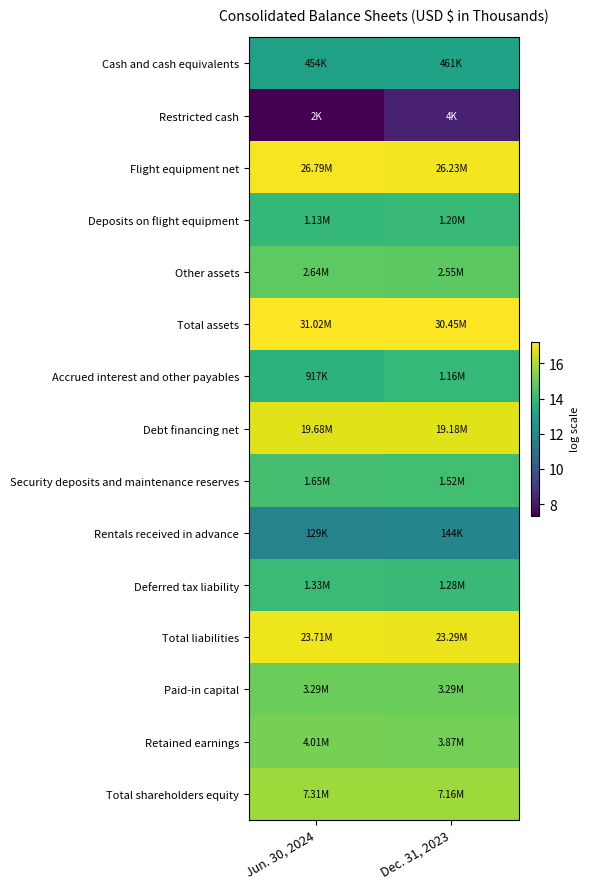

What is the smallest value displayed?

7.3